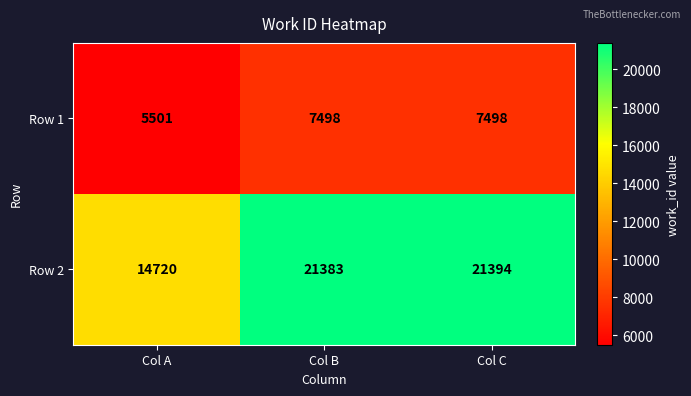

Between Col A and Col B, which series saw the biggest shift?

Row 2